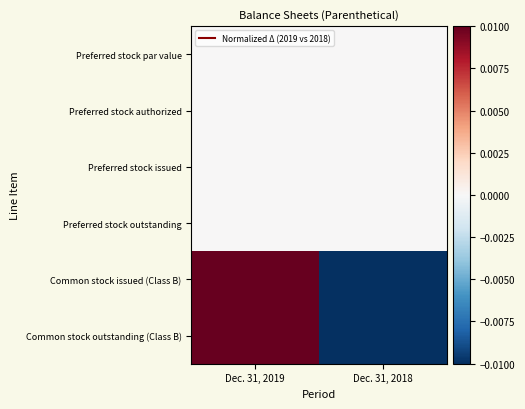

Reading left to right, what are all the values shown in this chart?

Preferred stock par value: Dec. 31, 2019=0.0	Dec. 31, 2018=0.0
Preferred stock authorized: Dec. 31, 2019=0.0	Dec. 31, 2018=0.0
Preferred stock issued: Dec. 31, 2019=0.0	Dec. 31, 2018=0.0
Preferred stock outstanding: Dec. 31, 2019=0.0	Dec. 31, 2018=0.0
Common stock issued (Class B): Dec. 31, 2019=0.0	Dec. 31, 2018=-0.0
Common stock outstanding (Class B): Dec. 31, 2019=0.0	Dec. 31, 2018=-0.0